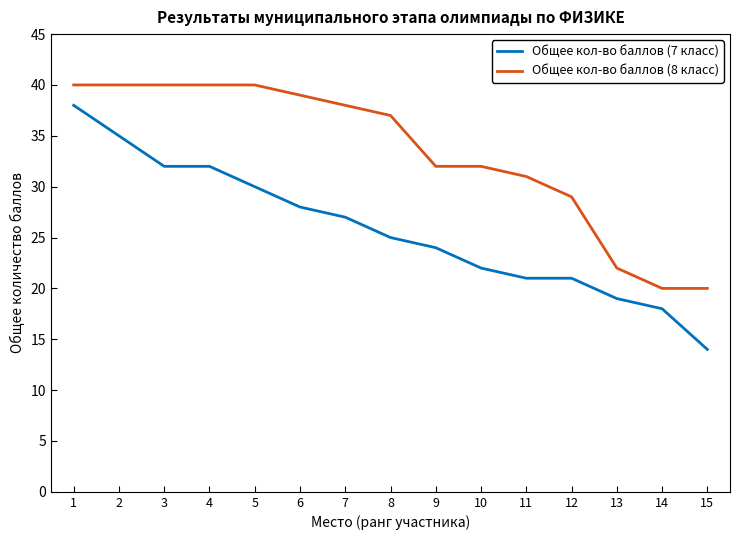

Which series changed the most between 4 and 5?

Общее кол-во баллов (7 класс)